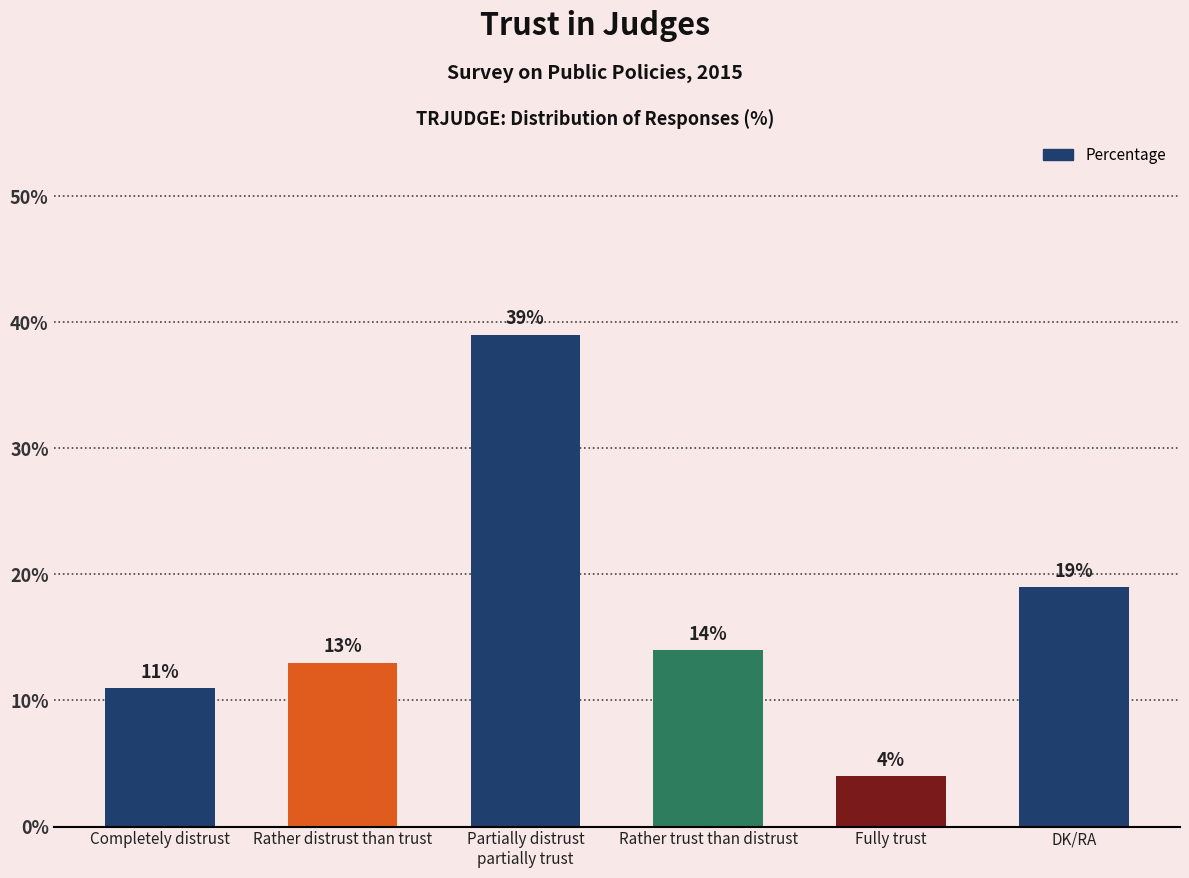

Reading right to left, extract all data points from this chart.

19	4	14	39	13	11